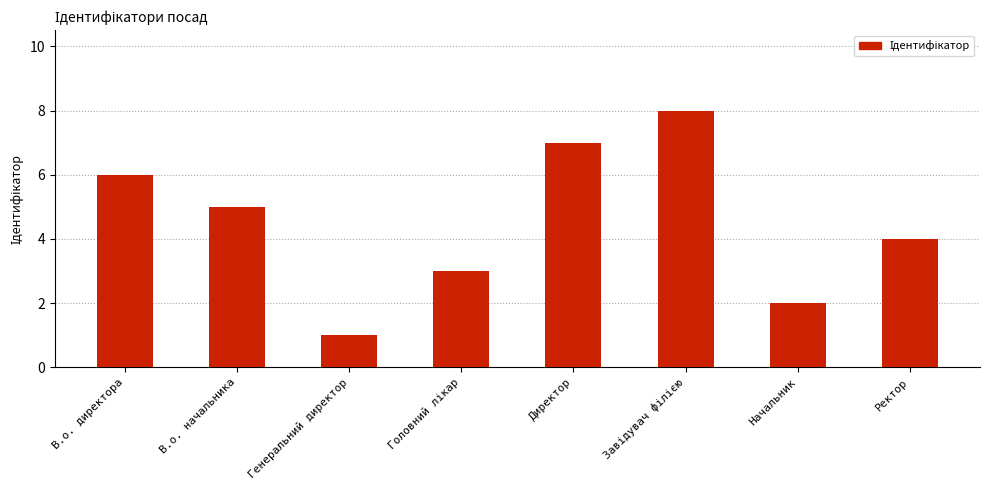

At which label does the data first exceed 5?

В.о. директора